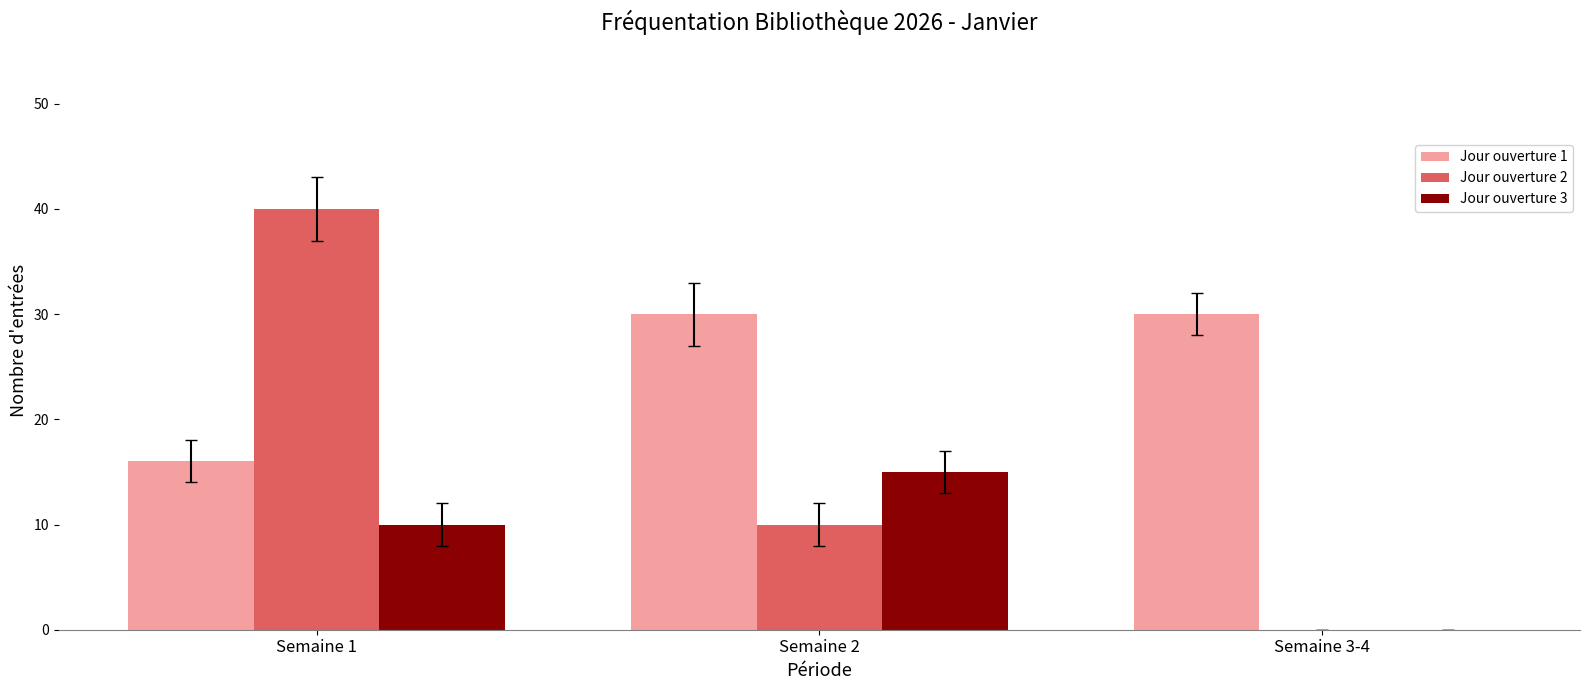

True or false: Jour ouverture 1 has a value of 20 at Semaine 3-4.

False